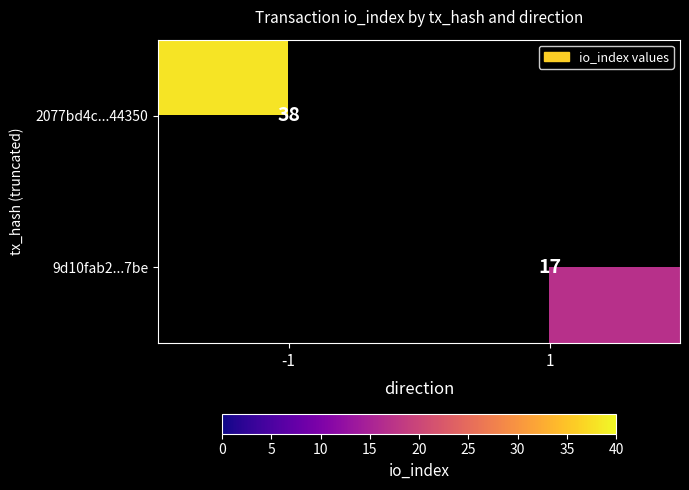

Is the value of 9d10fab2...7be at 1 greater than the value of 2077bd4c...44350 at -1?

No